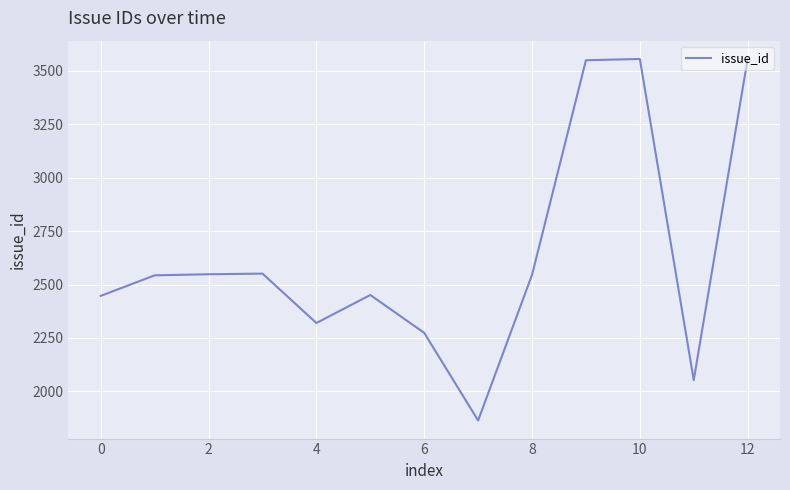

What is the difference between the maximum and minimum values?

1692